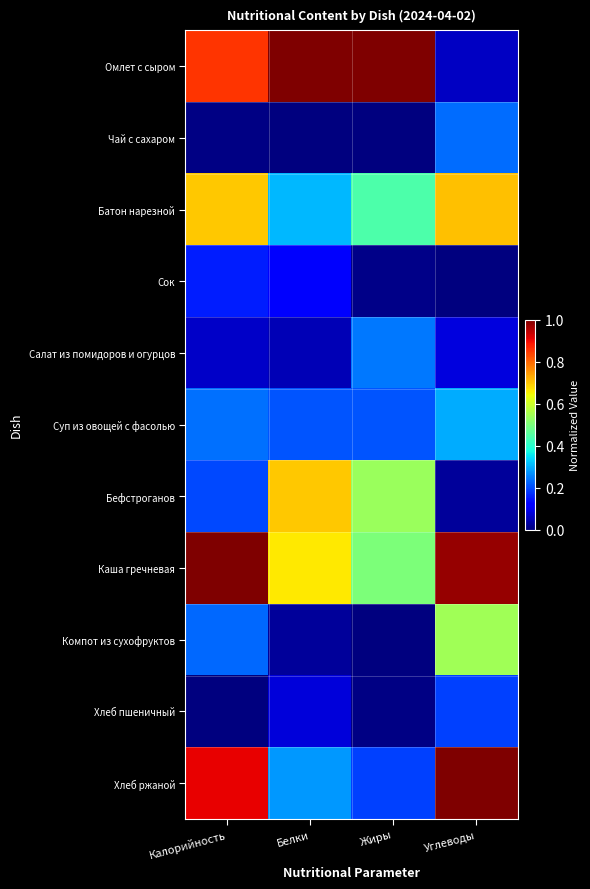

Which series has the largest range (max minus min)?

Омлет с сыром